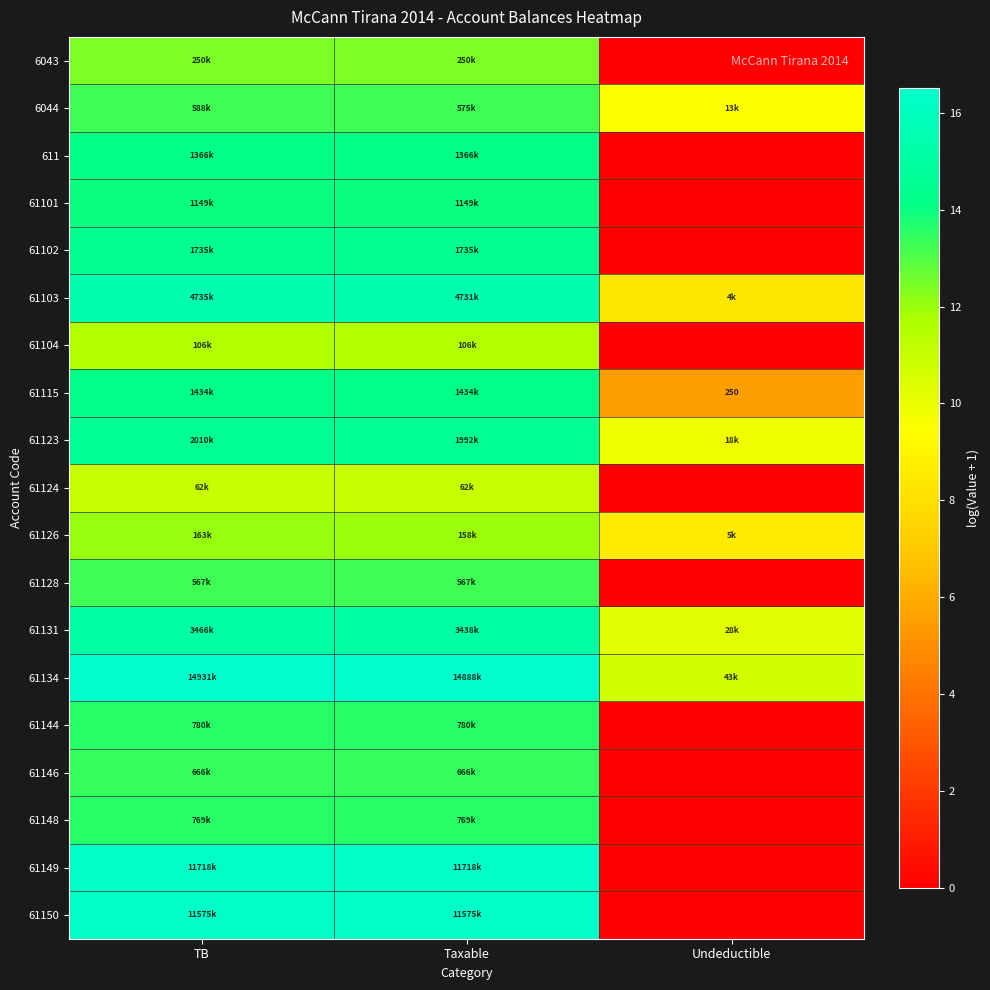

Where does the 61148 series first go above 13?

TB